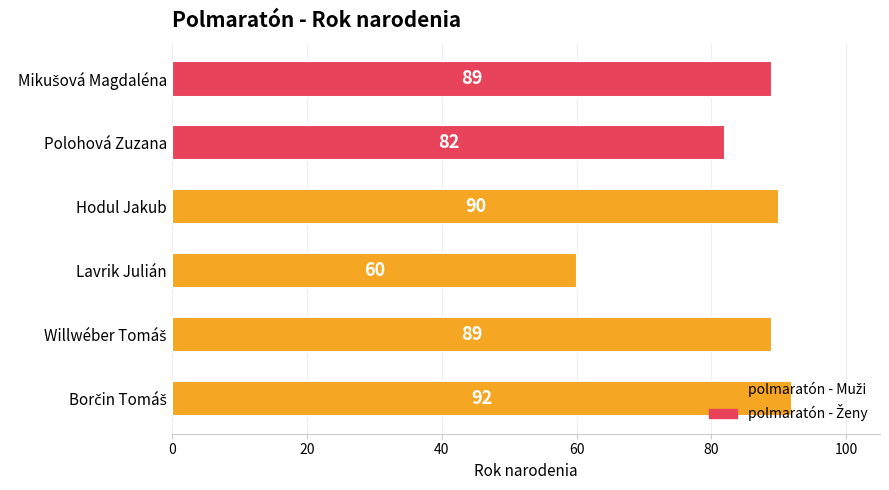

What is the label of the 1st bar from the left?

Borčin Tomáš